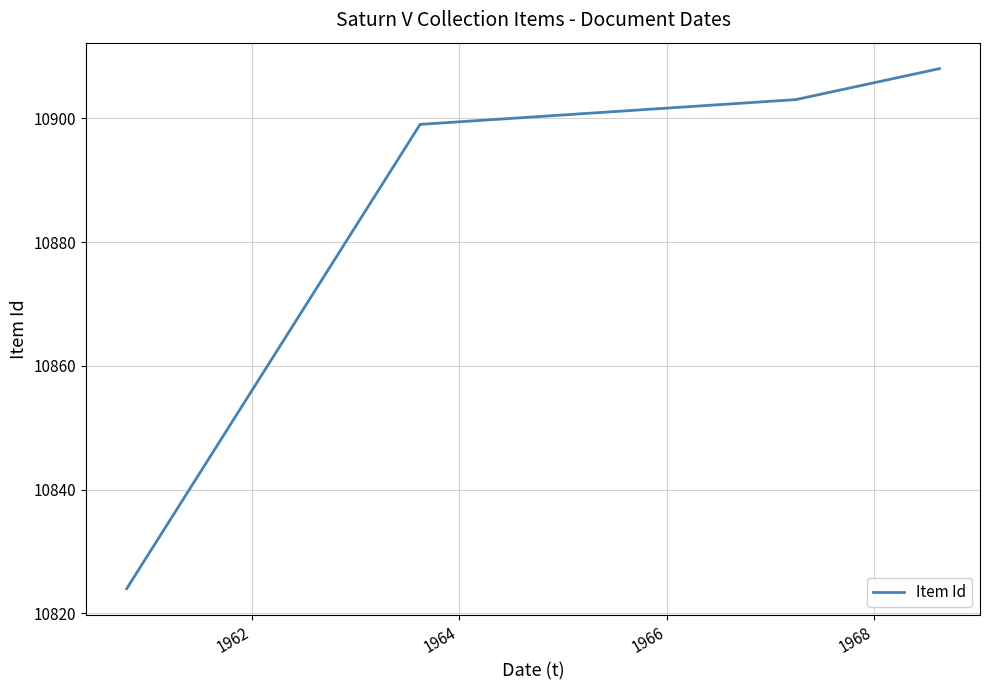

What is the difference between the second highest and second lowest values?

4